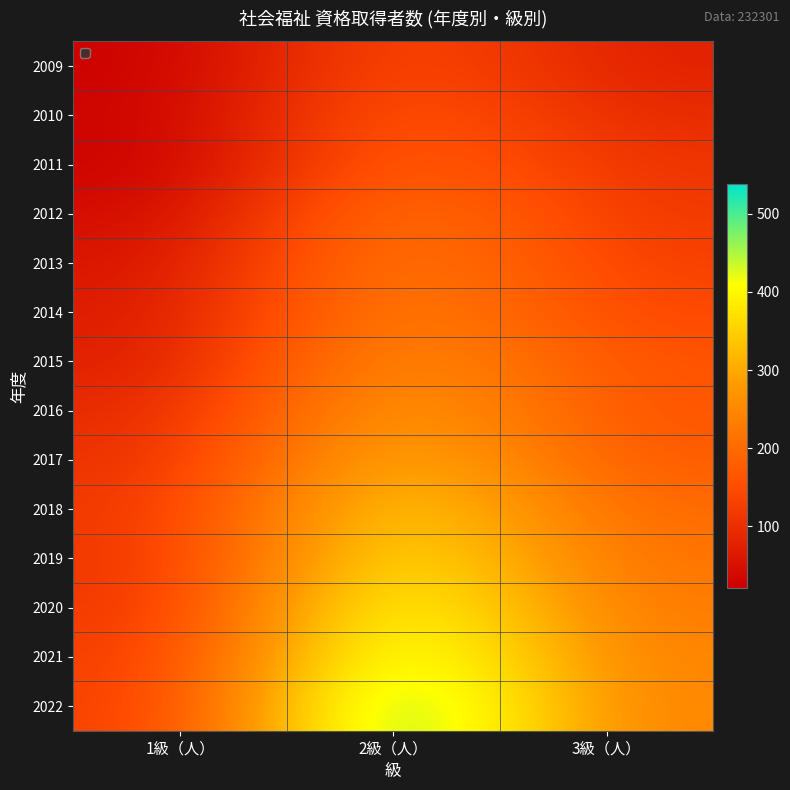

At 2級（人）, list the series in order from largest to smallest.

2022, 2021, 2020, 2019, 2018, 2017, 2016, 2015, 2014, 2013, 2012, 2011, 2010, 2009